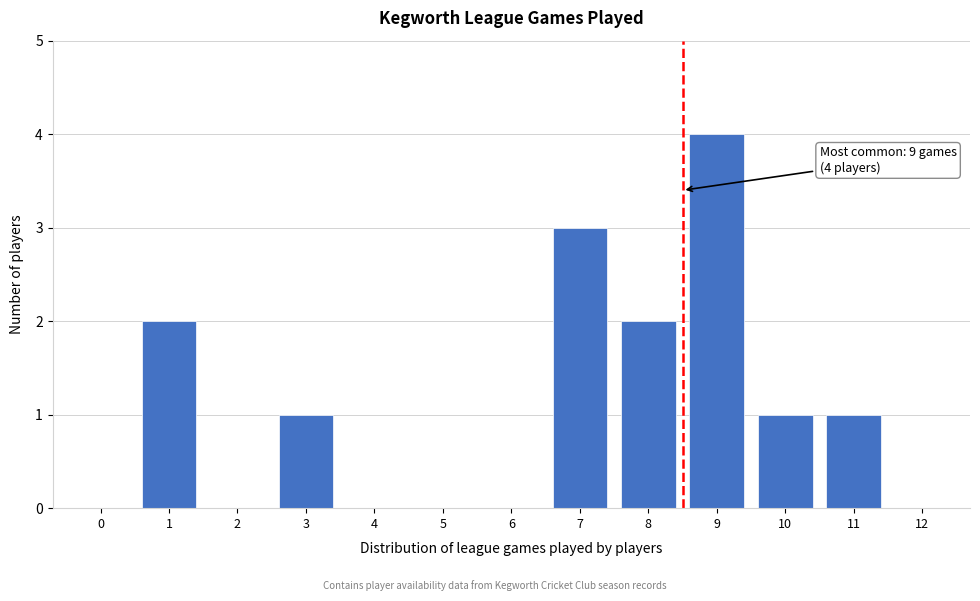

Reading left to right, what are all the values shown in this chart?

0=0	1=2	2=0	3=1	4=0	5=0	6=0	7=3	8=2	9=4	10=1	11=1	12=0